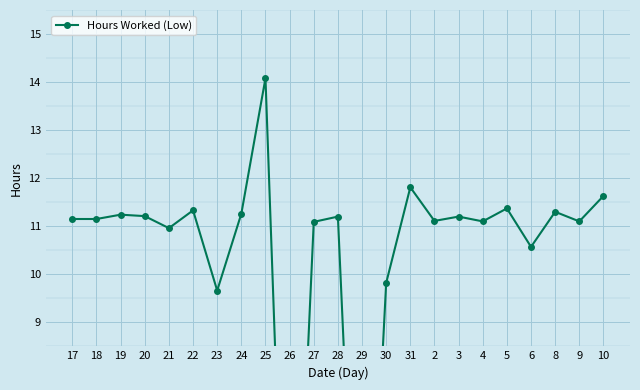

Count the number of categories in the chart.

23